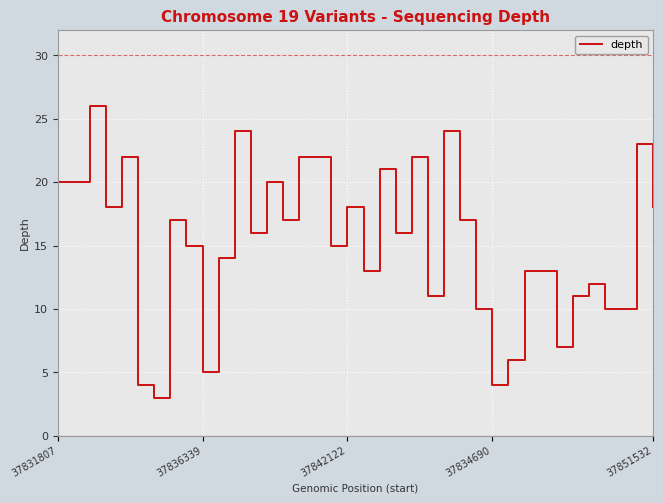

True or false: the data has more than 0 interior local peaks.

True